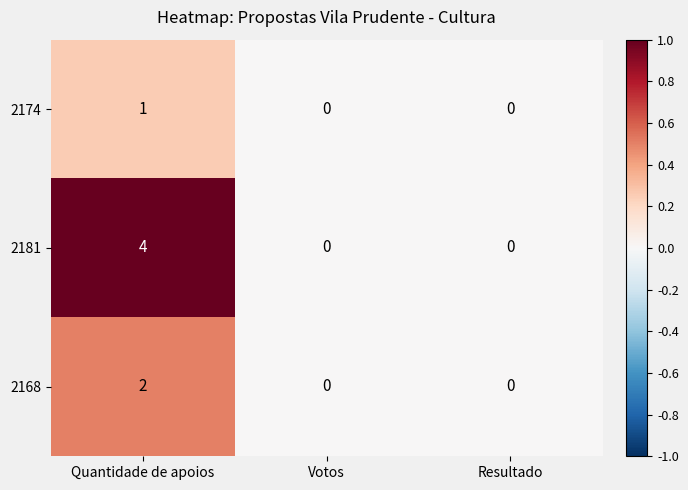

Which series has the largest total across all categories?

2181